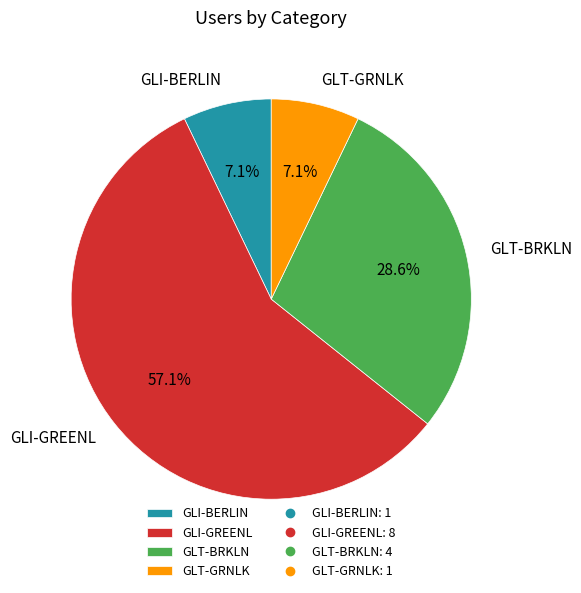

What is the ratio of the value at GLT-BRKLN to the value at GLI-BERLIN?

4.0